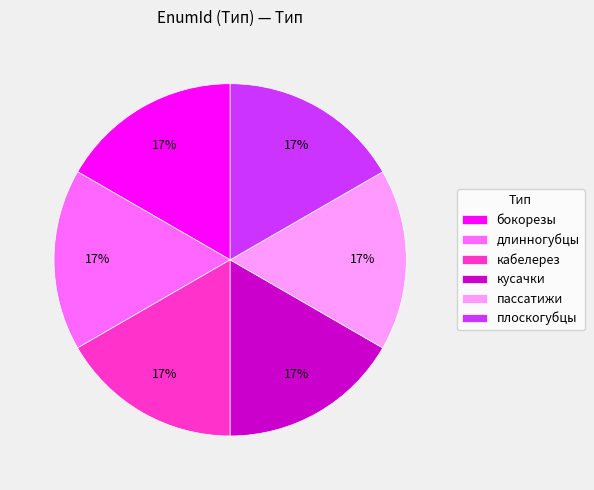

Is плоскогубцы the majority of the pie?

No